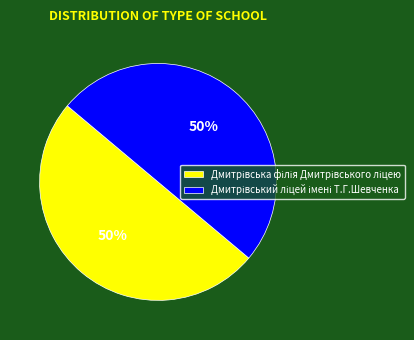

To the nearest percent, what is the average slice percentage?

50%